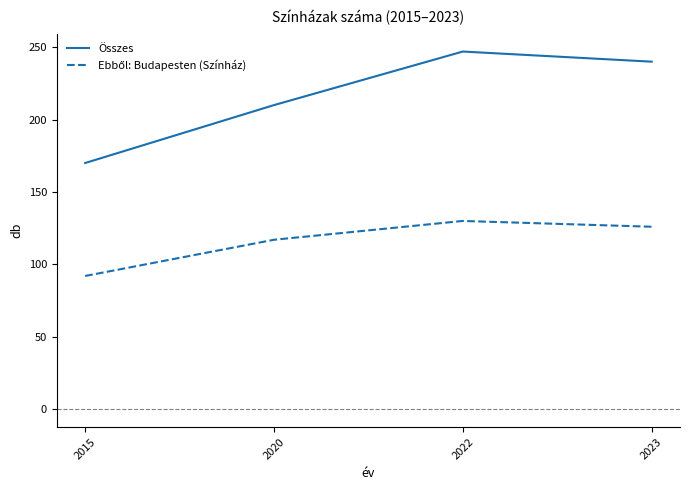

Which series has the widest spread of values?

Összes